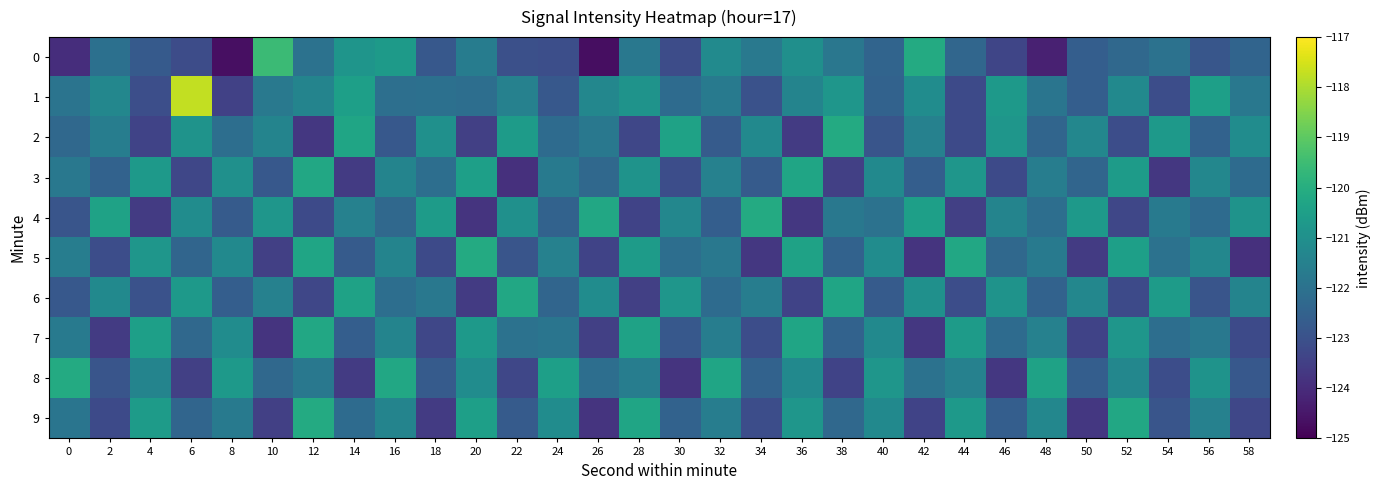

Which label corresponds to the smallest value in the chart?

26